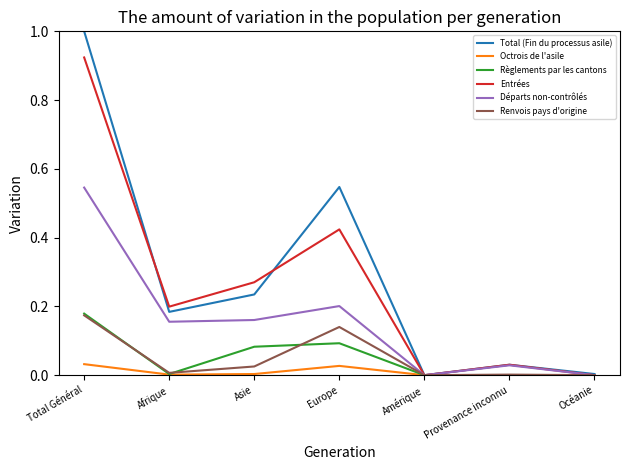

What position from the right is Amérique?

3